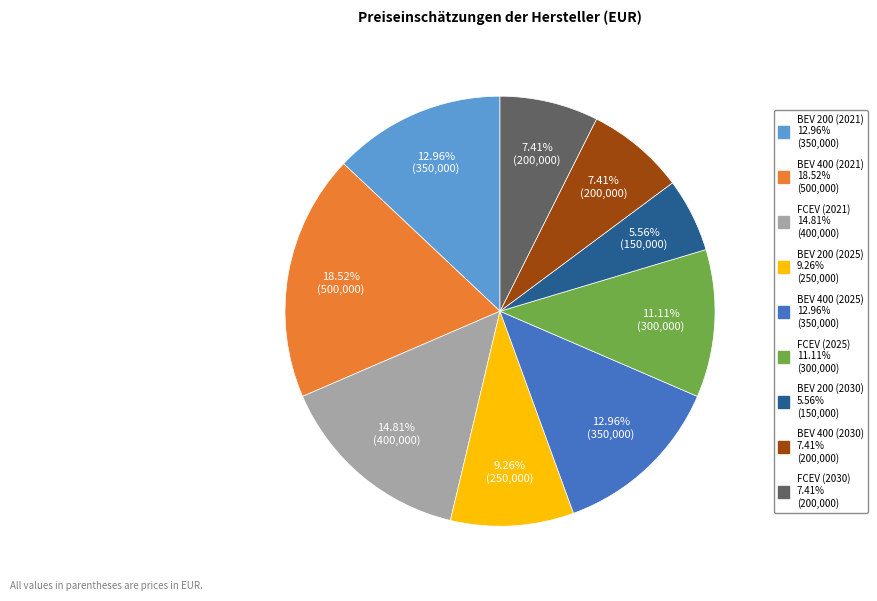

To the nearest percent, what percentage of the pie is FCEV (2030)?

7%